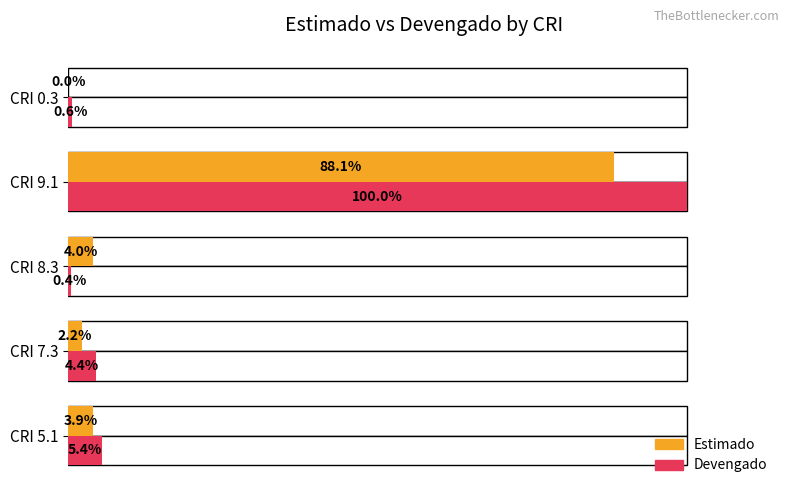

What is the maximum value for Devengado?

100.0